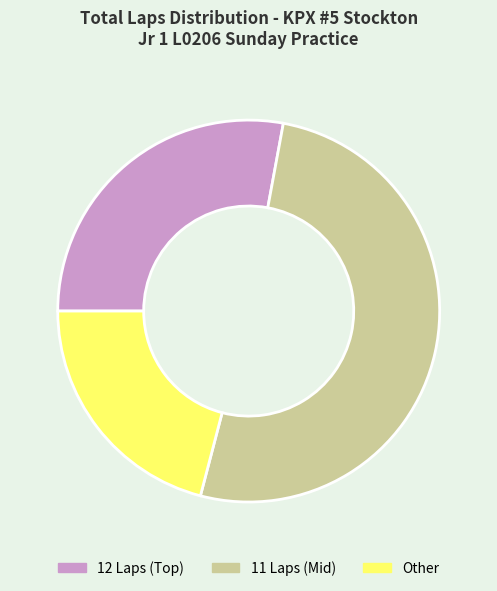

Count the number of slices in the pie.

3